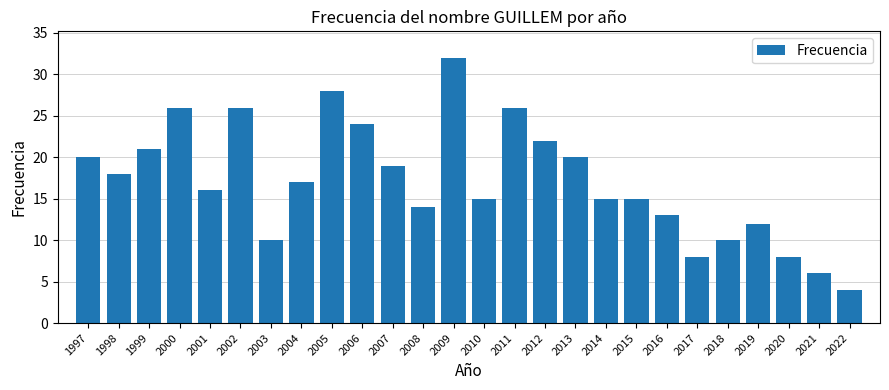

Reading left to right, extract all data points from this chart.

20	18	21	26	16	26	10	17	28	24	19	14	32	15	26	22	20	15	15	13	8	10	12	8	6	4